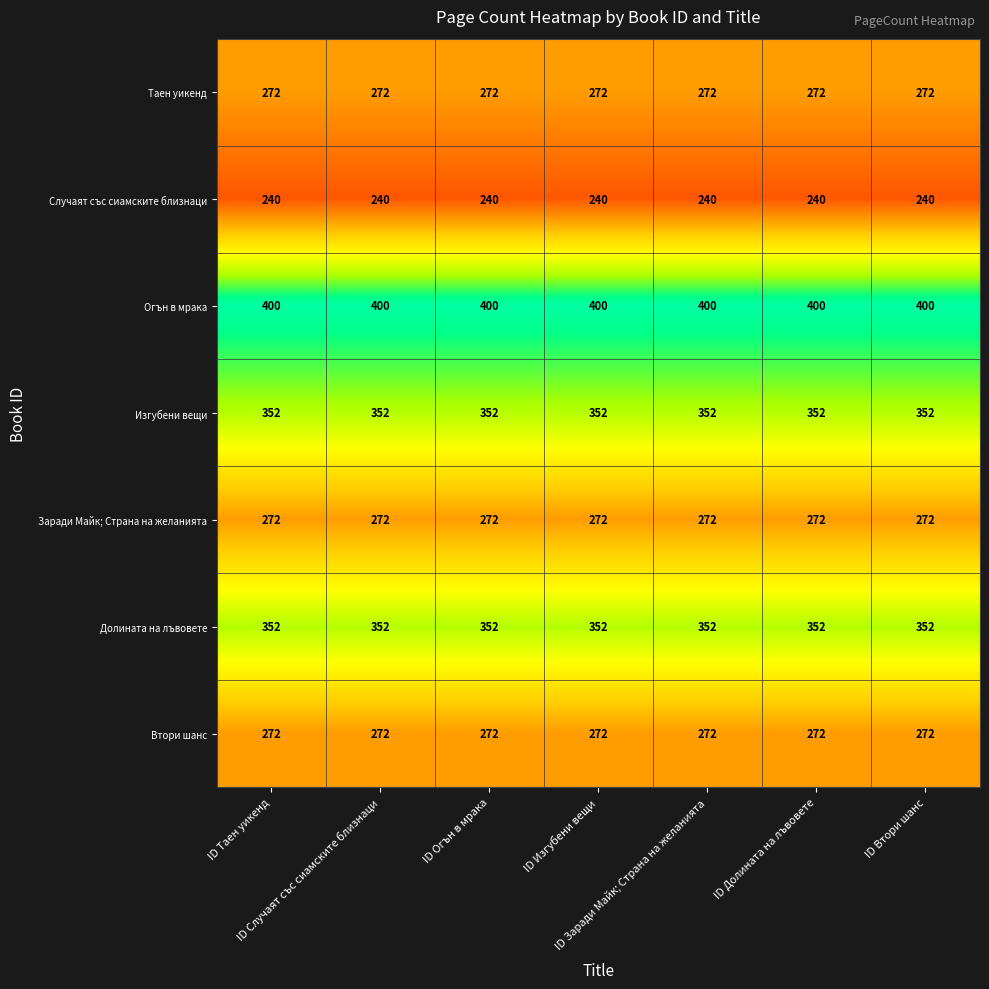

What is the average value of the Случаят със сиамските близнаци series?

240